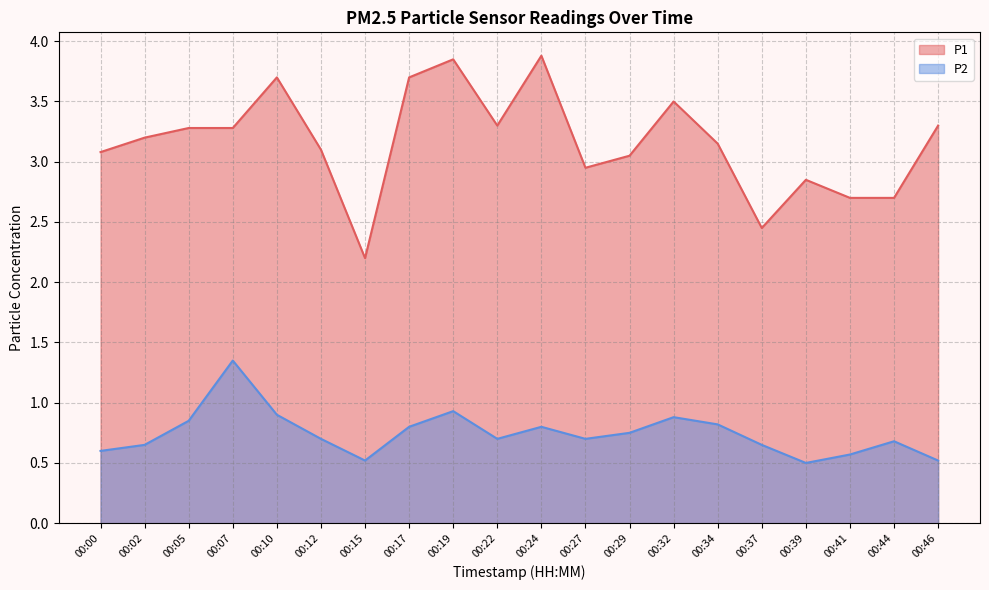

Does the chart display data point markers on the line(s)?

No